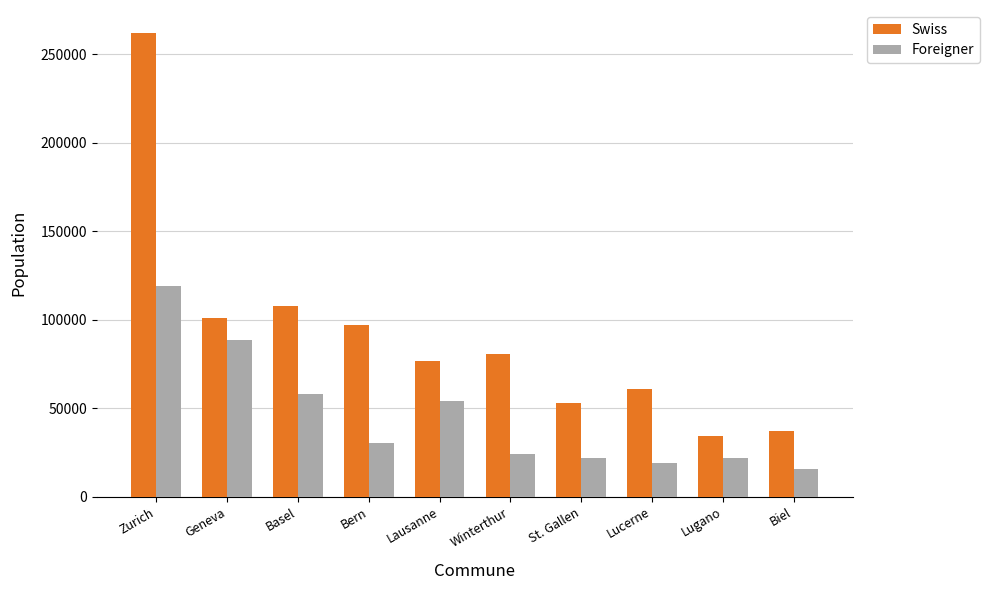

At which category is the sum across all series the highest?

Zurich